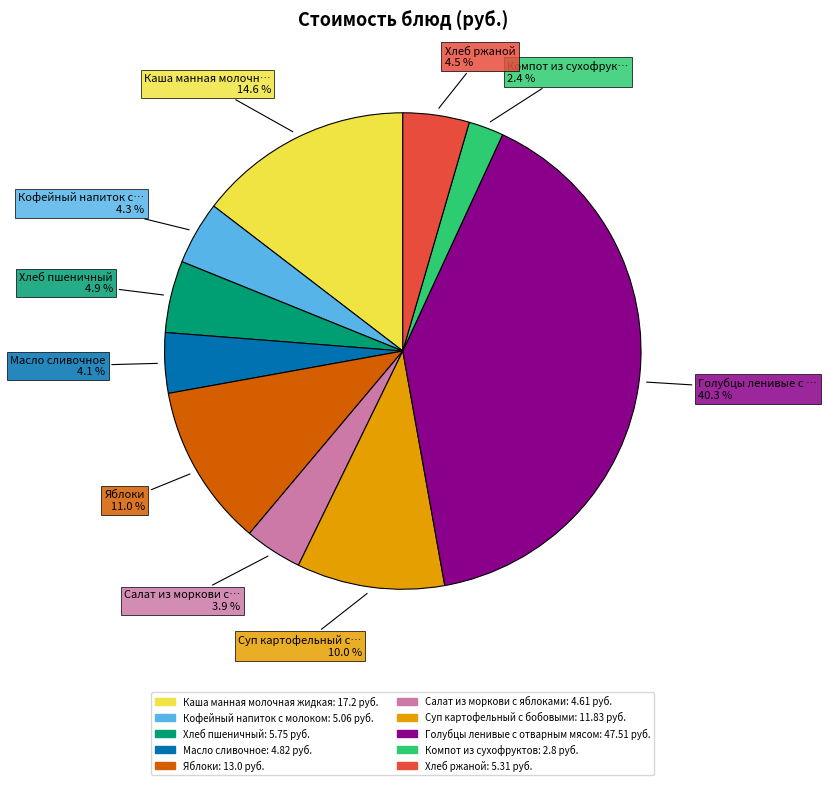

To the nearest percent, what is the difference between the Суп картофельный с бобовыми and Хлеб пшеничный slice percentages?

5%